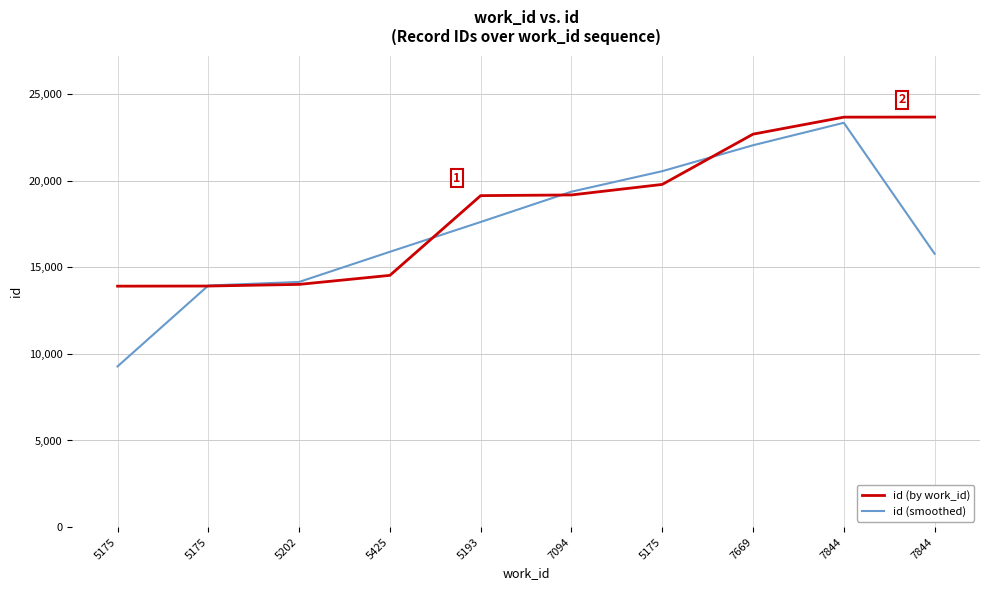

Which series has the largest total across all categories?

id (by work_id)